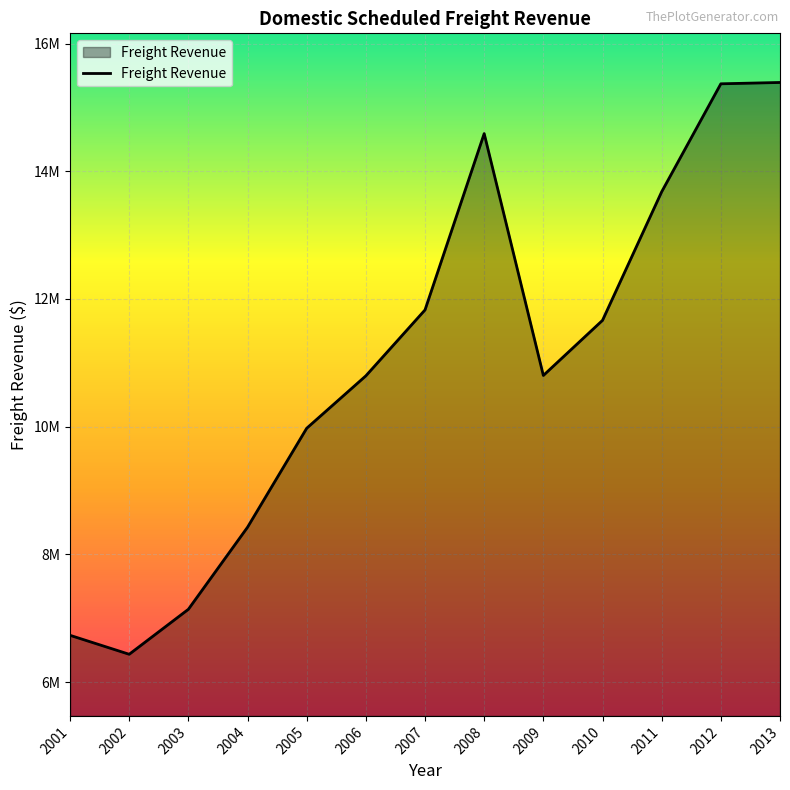

Does the chart have visible grid lines?

Yes